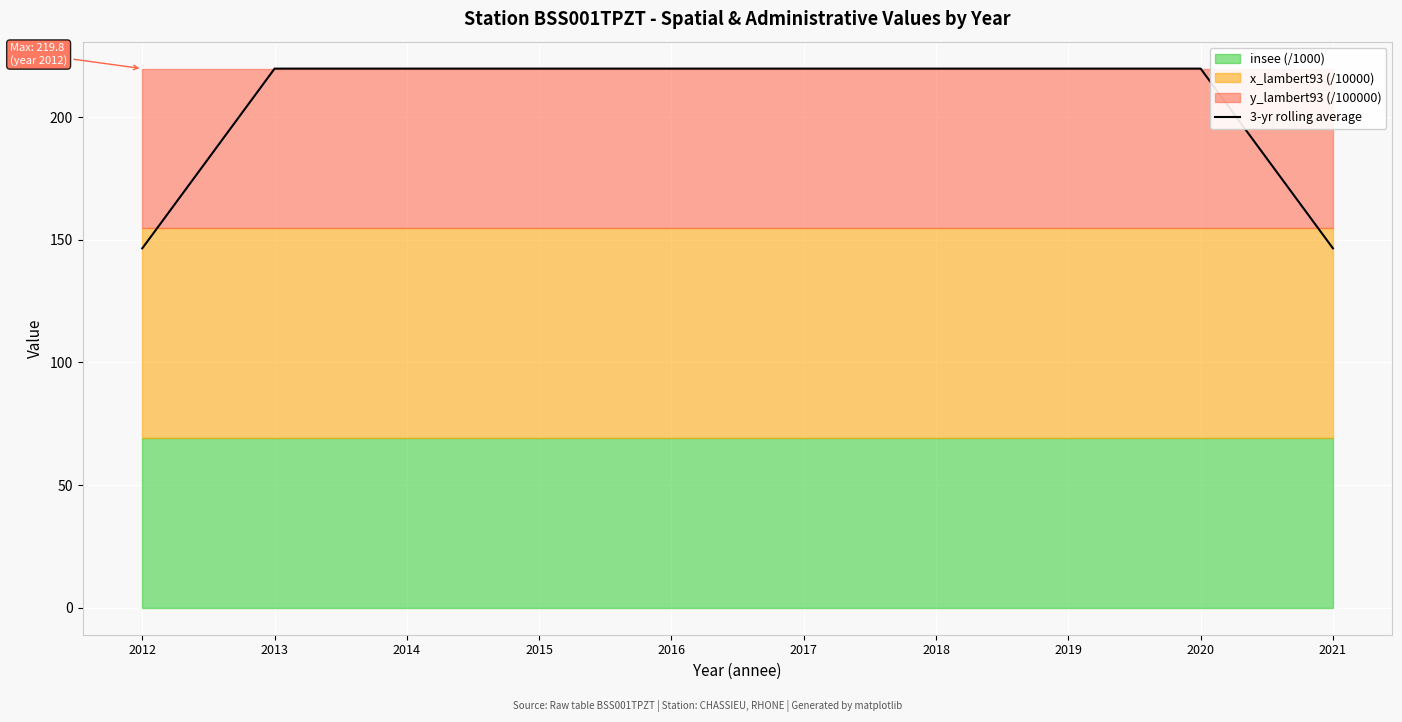

How many data points are less than 219?

2